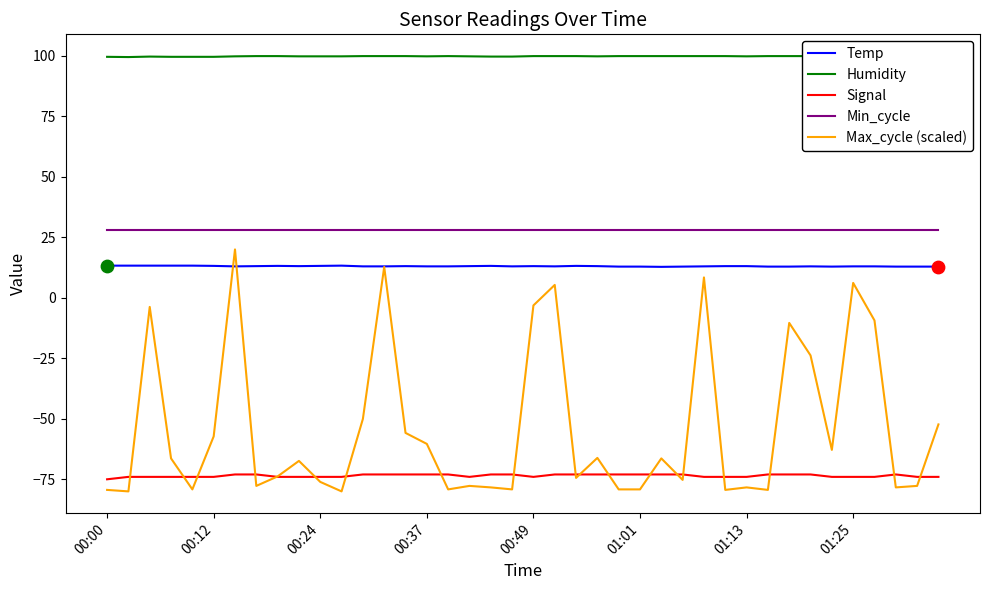

Which series contains the highest Y value?

Humidity